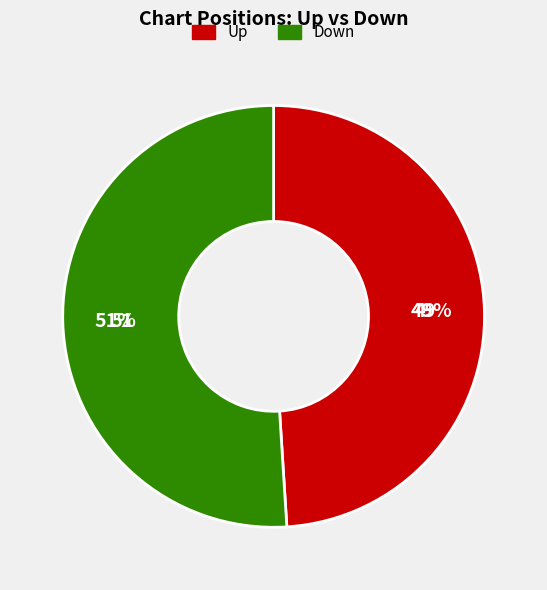

Does any single category account for the majority?

Yes